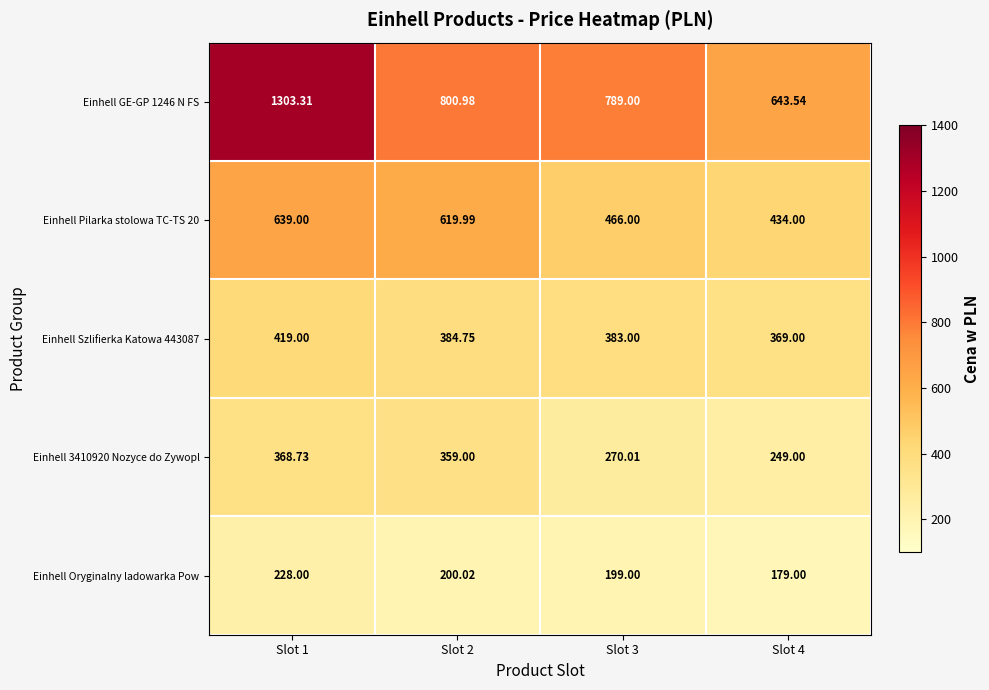

Is the value of Einhell 3410920 Nozyce do Zywopl at Slot 4 greater than the value of Einhell GE-GP 1246 N FS at Slot 1?

No